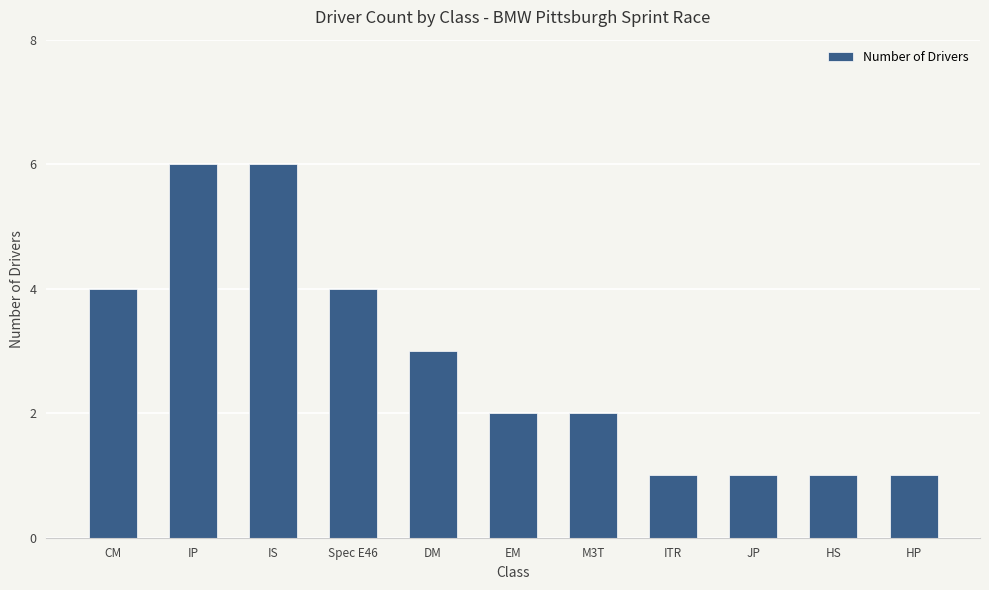

How many bars are there in total?

11